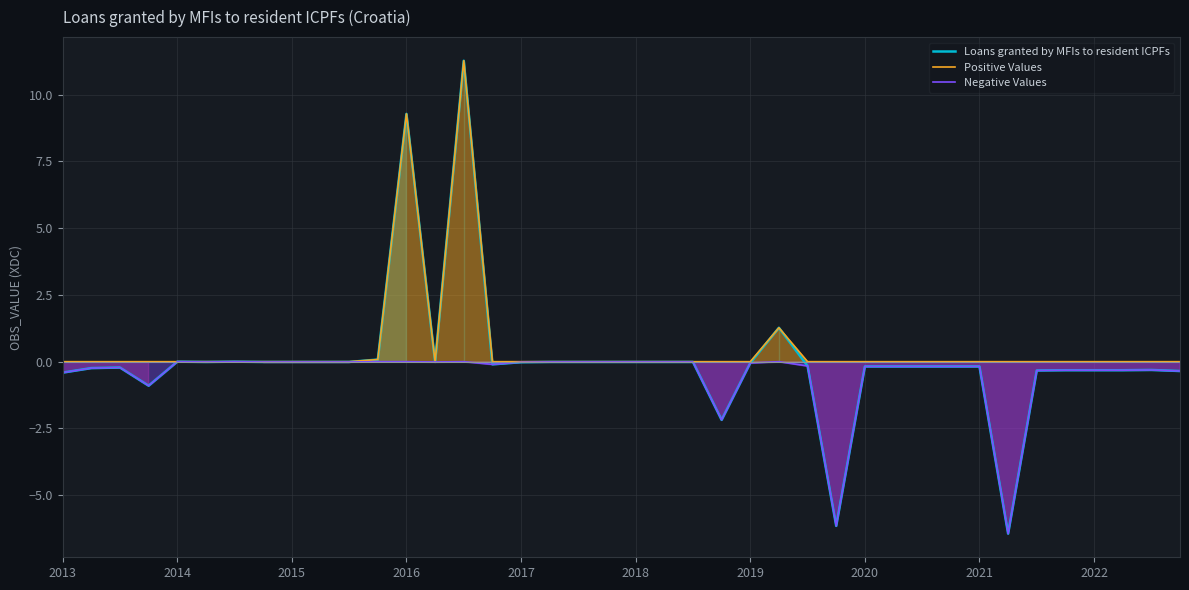

What position from the right is 13?

27